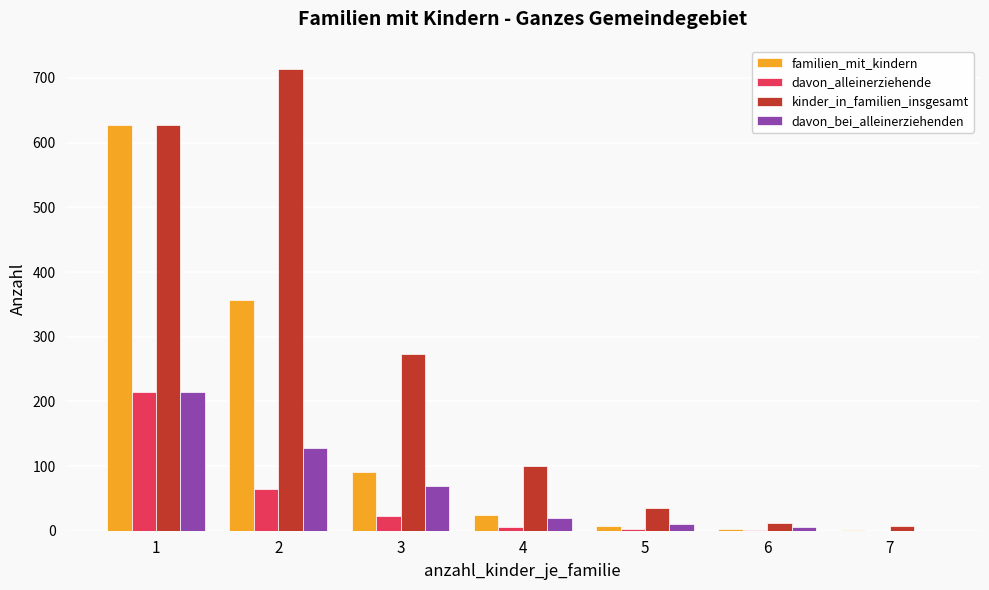

Which series has the largest total across all categories?

kinder_in_familien_insgesamt